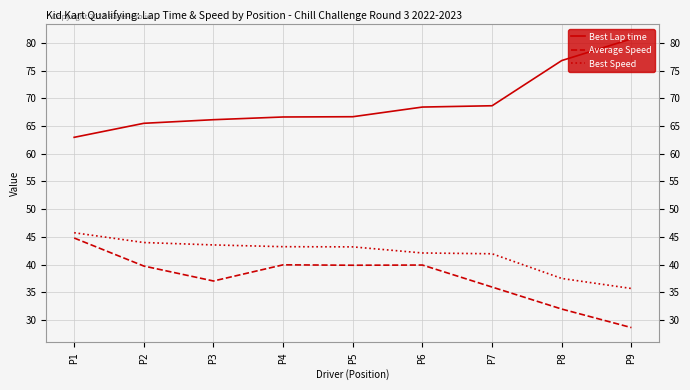

At which category is the sum across all series the highest?

P1